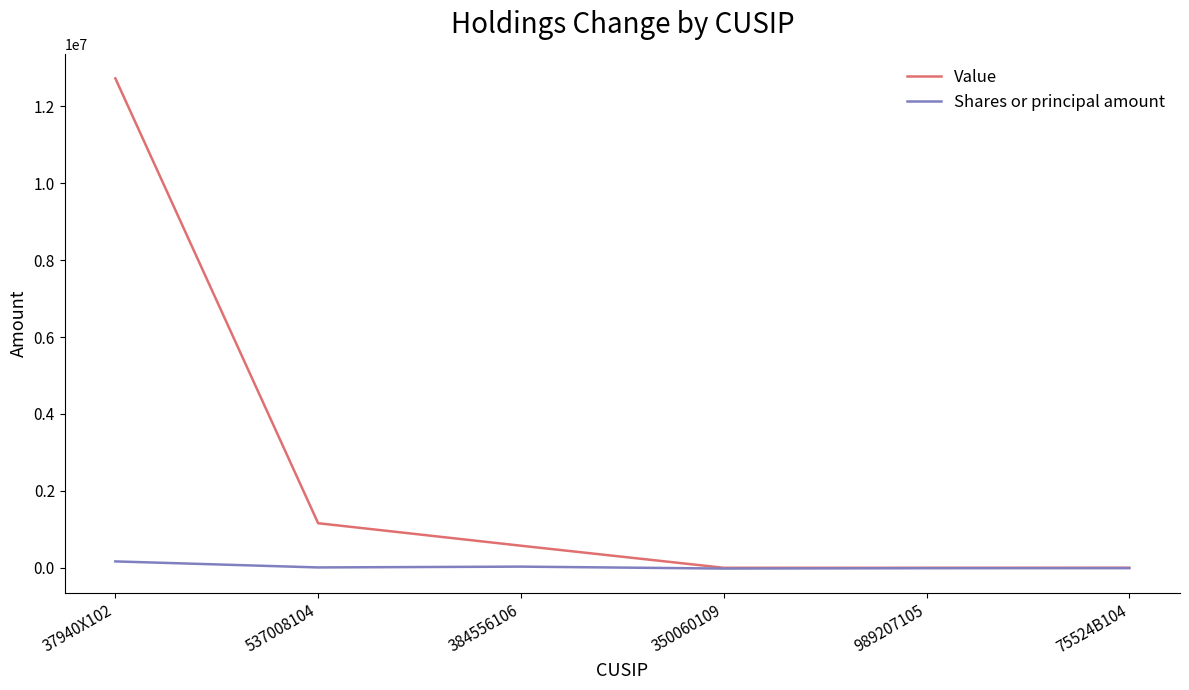

At which category does the chart reach its peak across all series?

37940X102